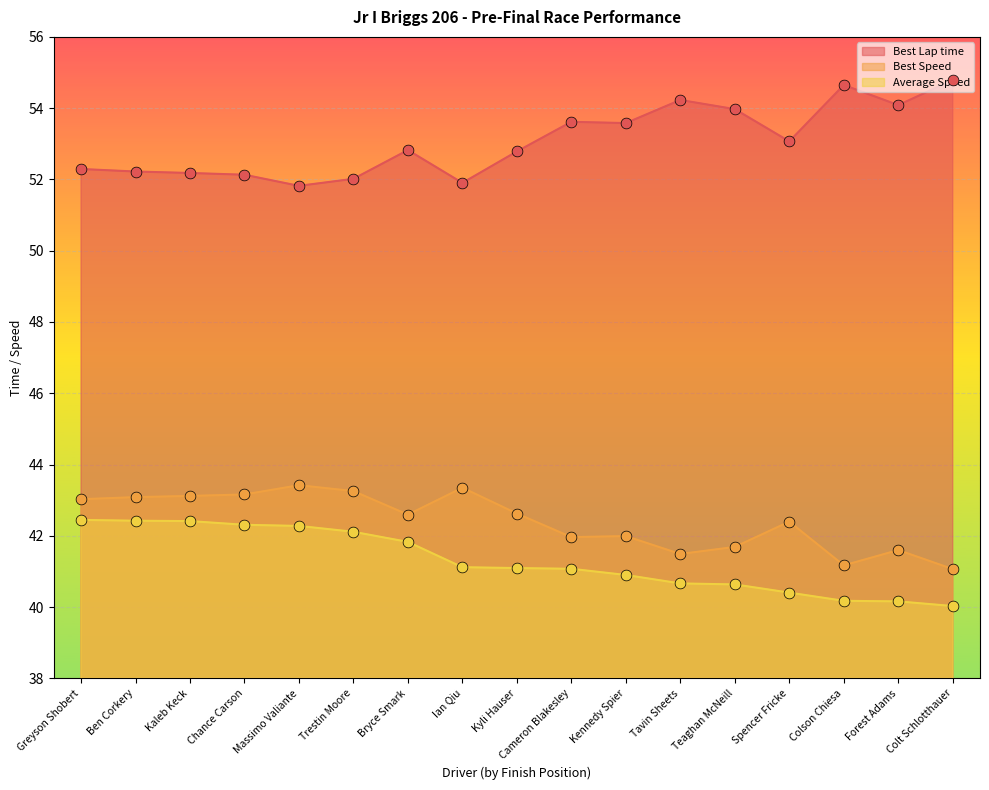

Is the value of Best Lap time at Ben Corkery greater than the value of Average Speed at Spencer Fricke?

Yes